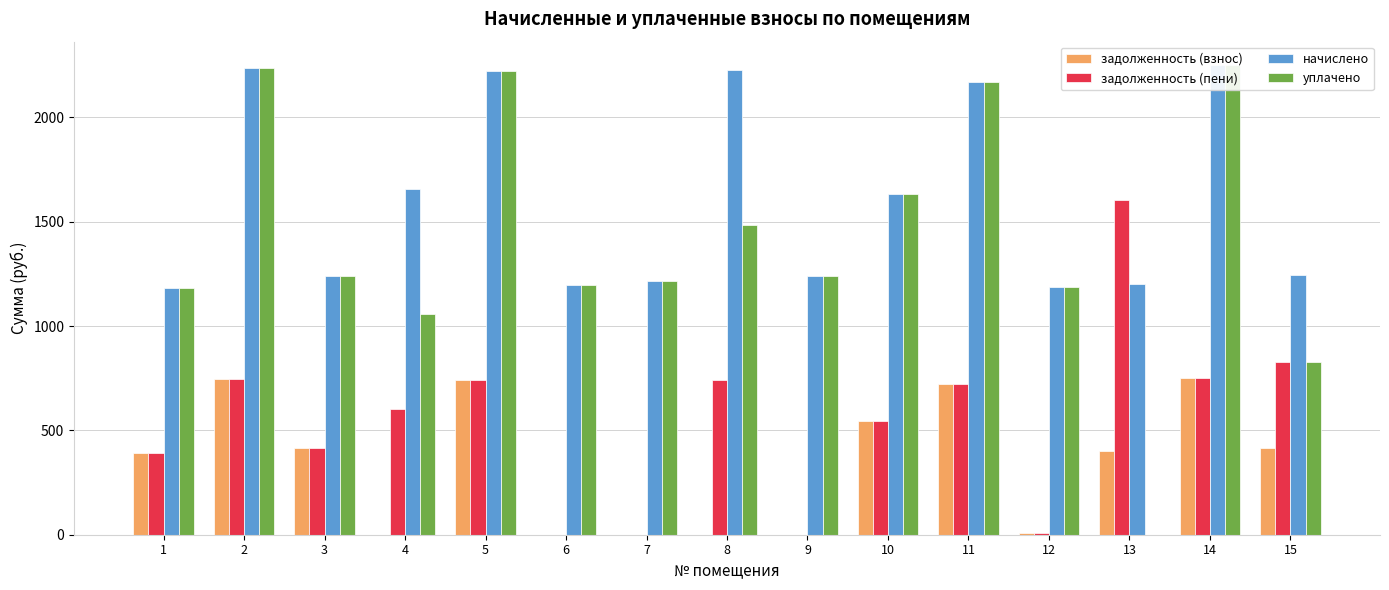

The уплачено series shows 624.8 at 3. True or false?

False